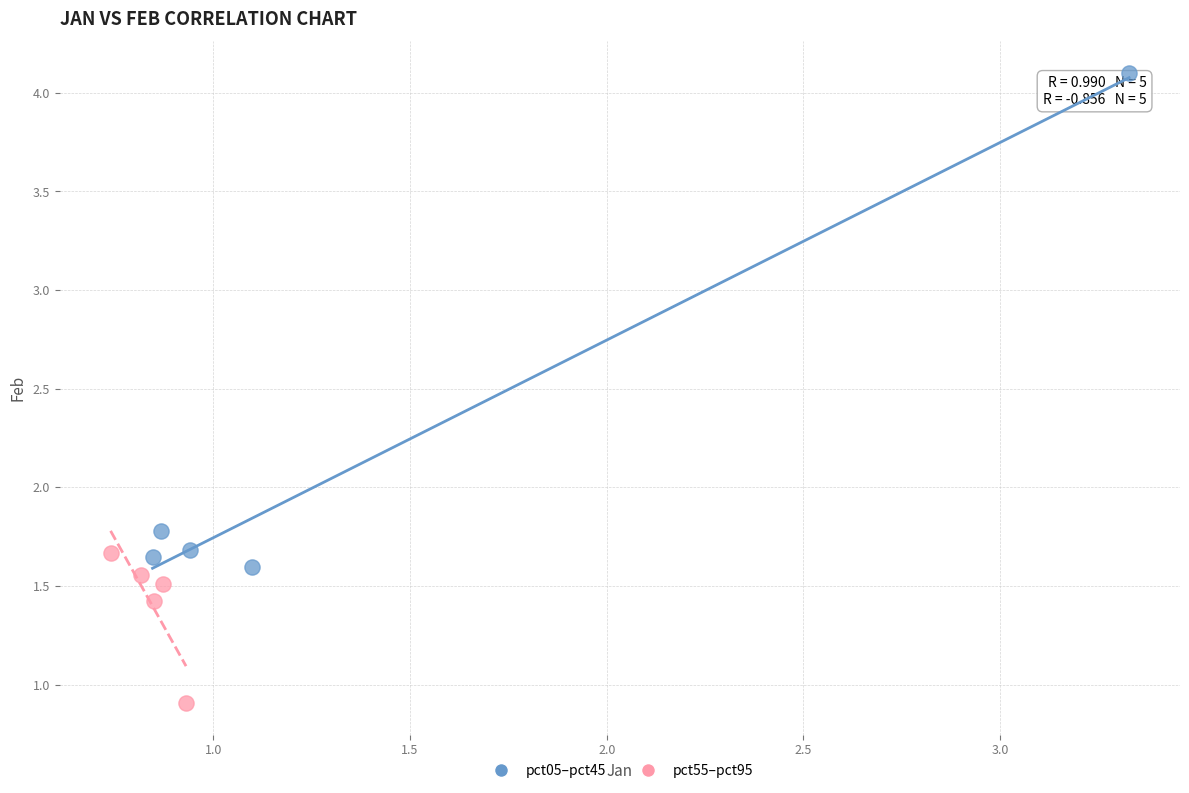

Which series contains the lowest Y value?

pct55–pct95